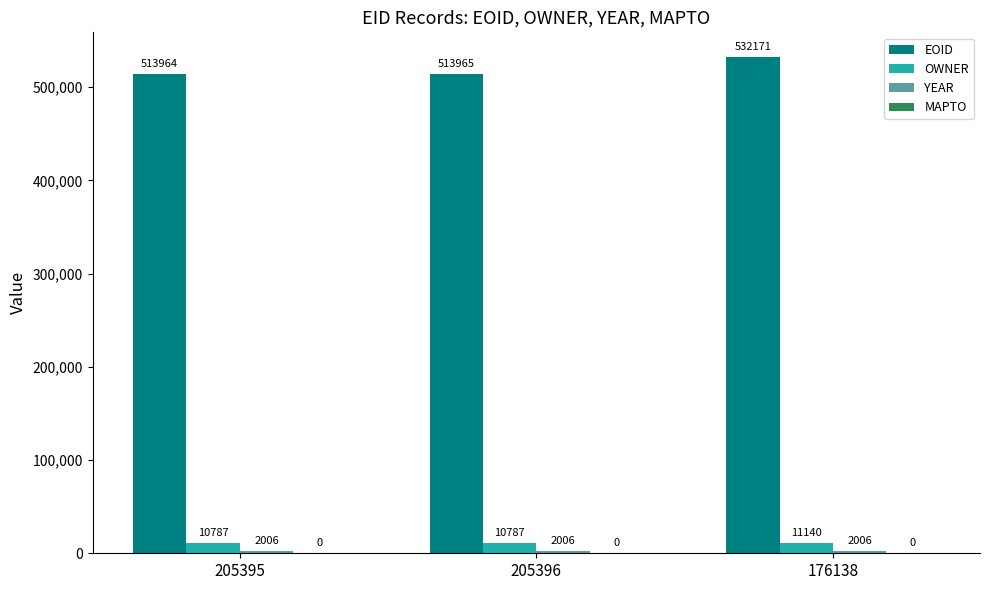

Rank the categories by EOID value from highest to lowest.

176138, 205396, 205395